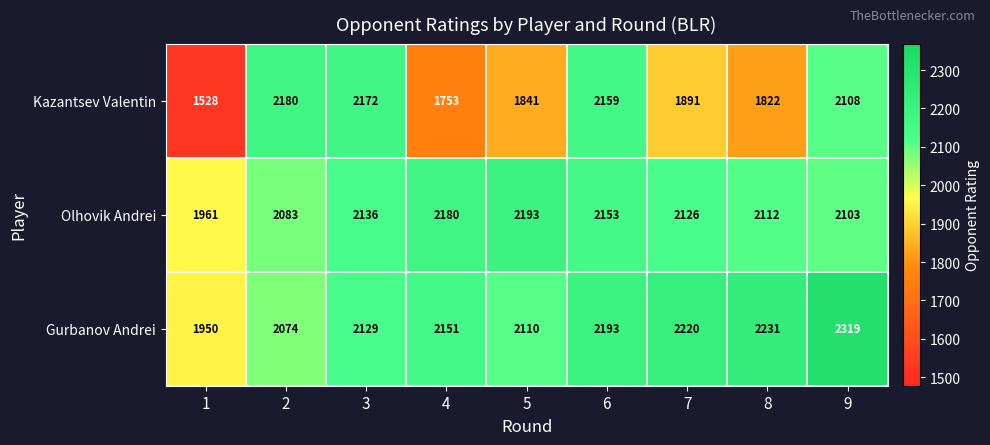

What is the difference between the highest and lowest values at 2?

106